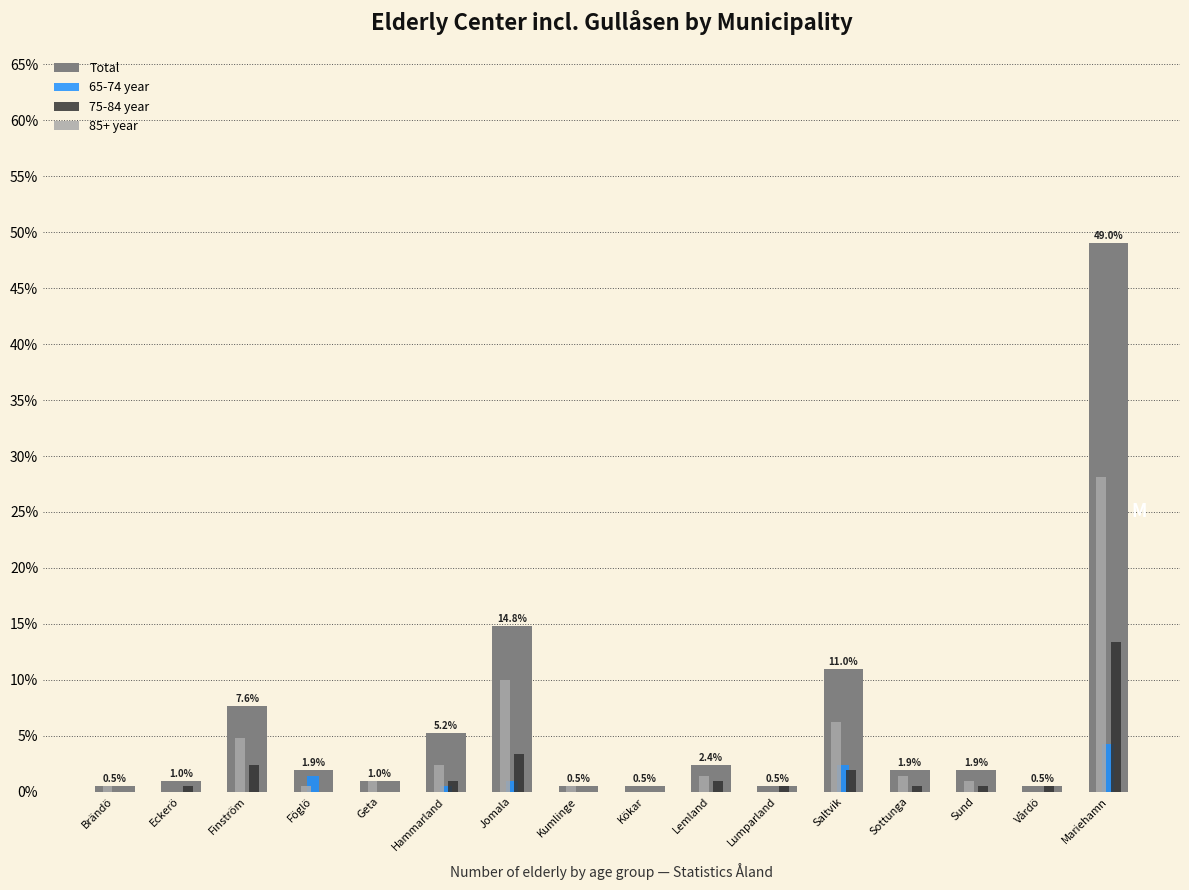

Are the bars horizontal?

No